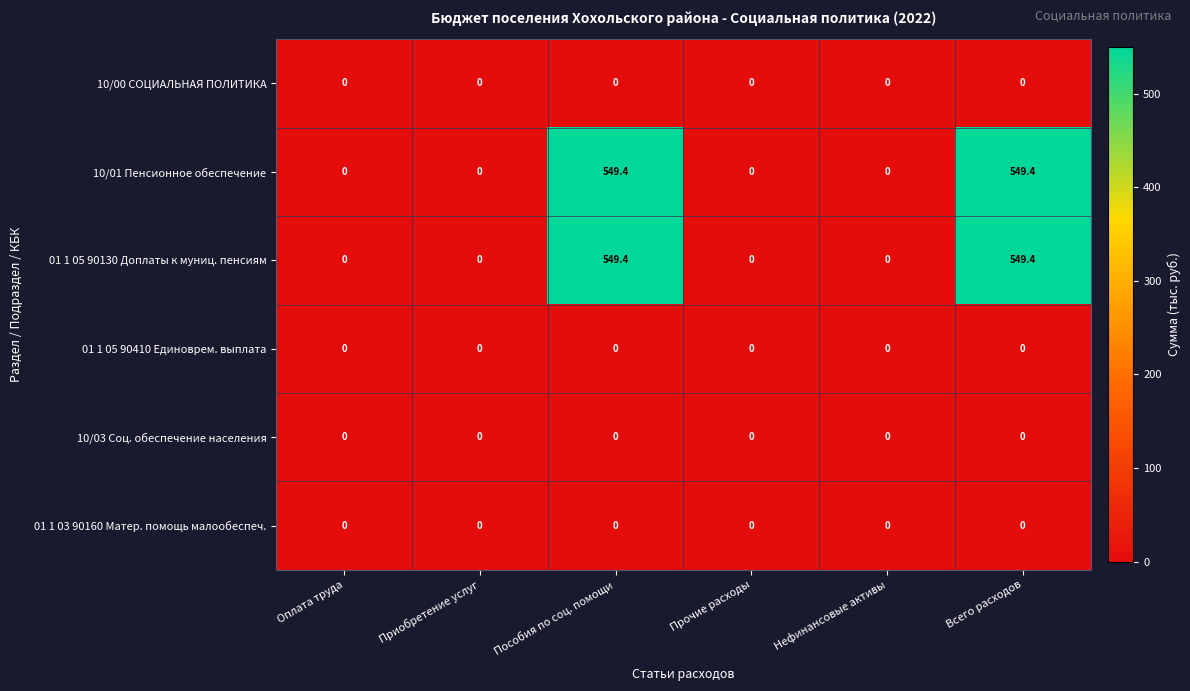

Is it true that 10/01 Пенсионное обеспечение equals 936.8 at Всего расходов?

False